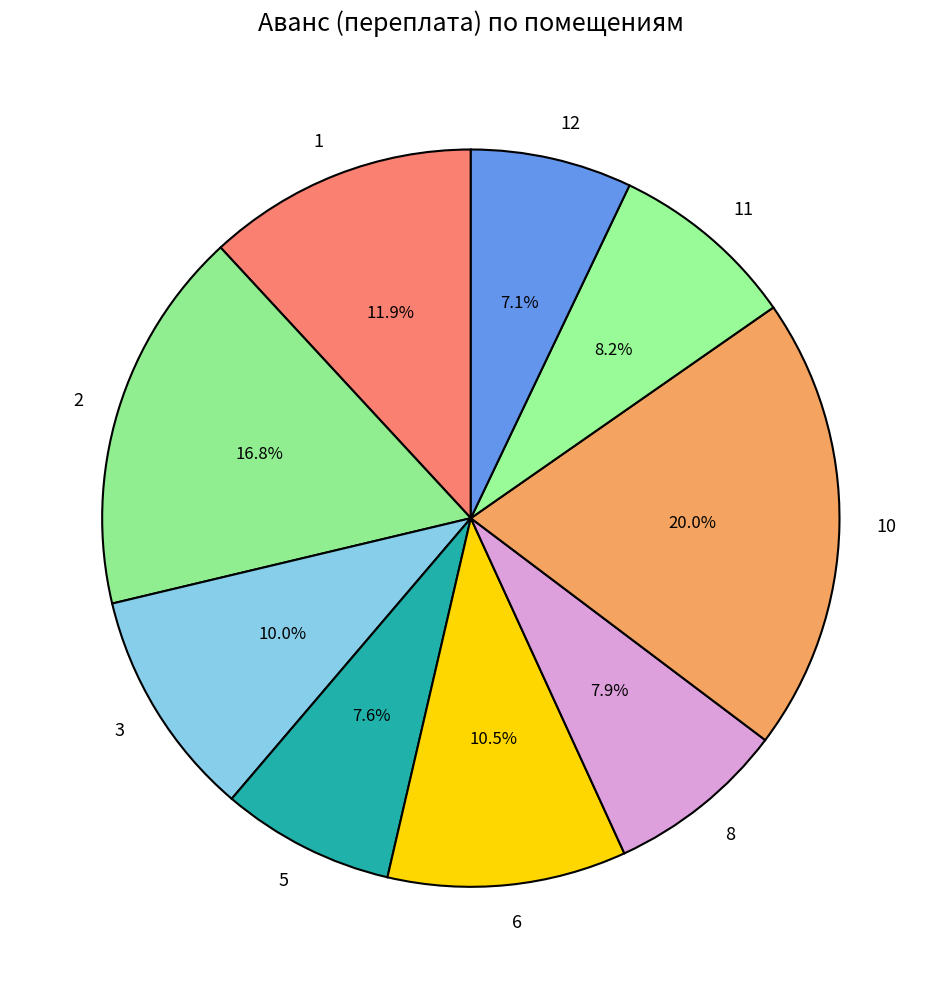

Between 12 and 1, which is larger?

1